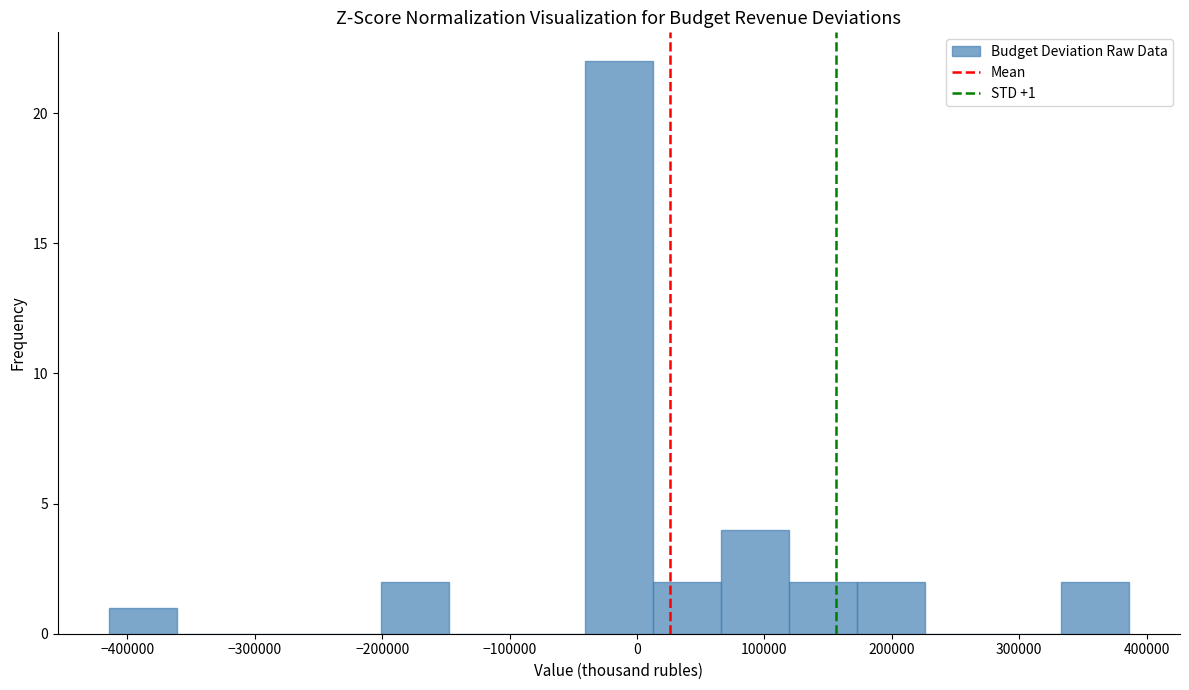

Over which range of the x-axis is the bar tallest?

-40000 to 10000